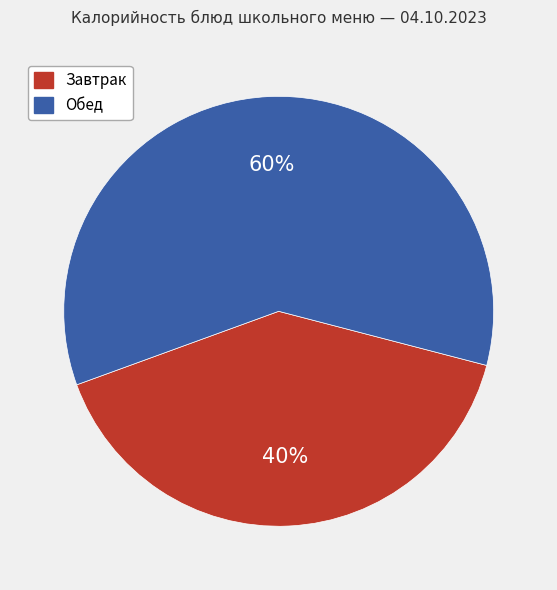

Which slice is the largest?

Обед